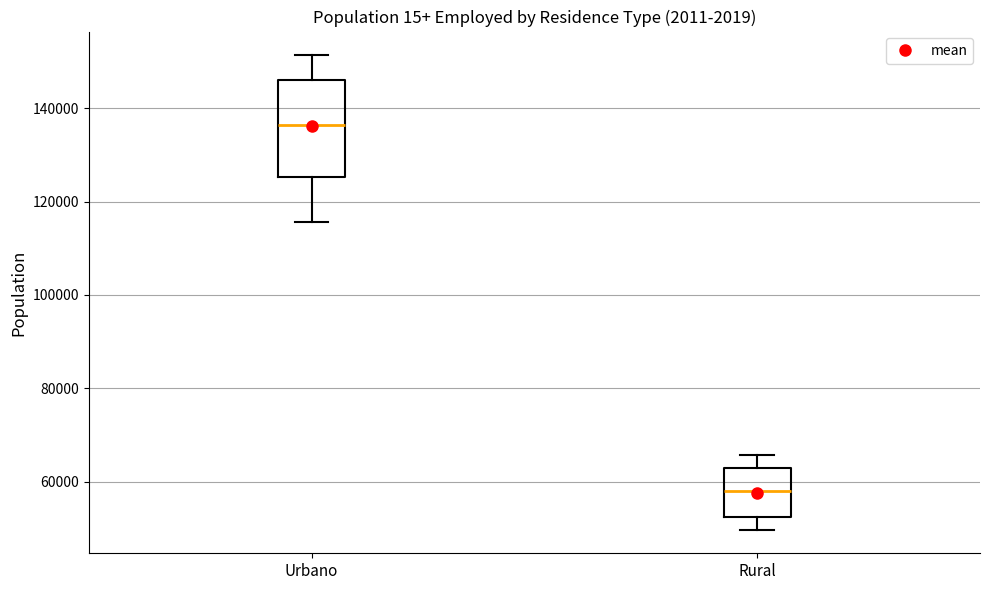

Reading left to right, transcribe this box plot: for each box, give where its median line is, the range the box spans, and where its two whiskers end, as read against the y-axis. The values are not printed on the chart, so give them approximately, as read against the axis.

Urbano: median 136000, box 126000 to 146000, whiskers 116000 to 152000
Rural: median 58000, box 52000 to 62000, whiskers 50000 to 66000